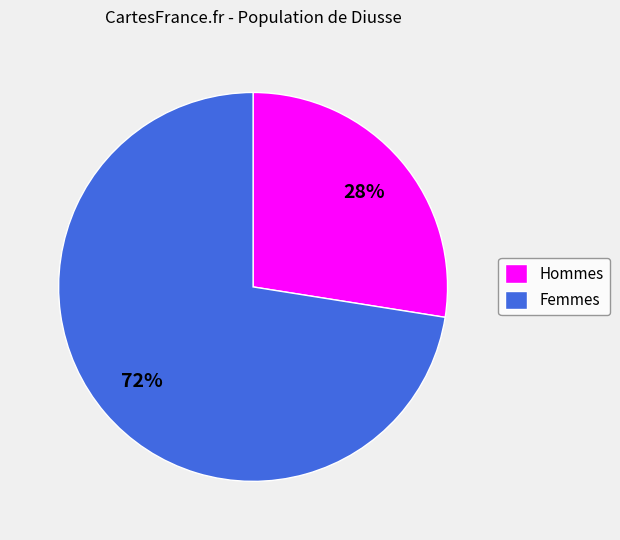

Do Femmes and Hommes together represent more than half of the pie?

Yes